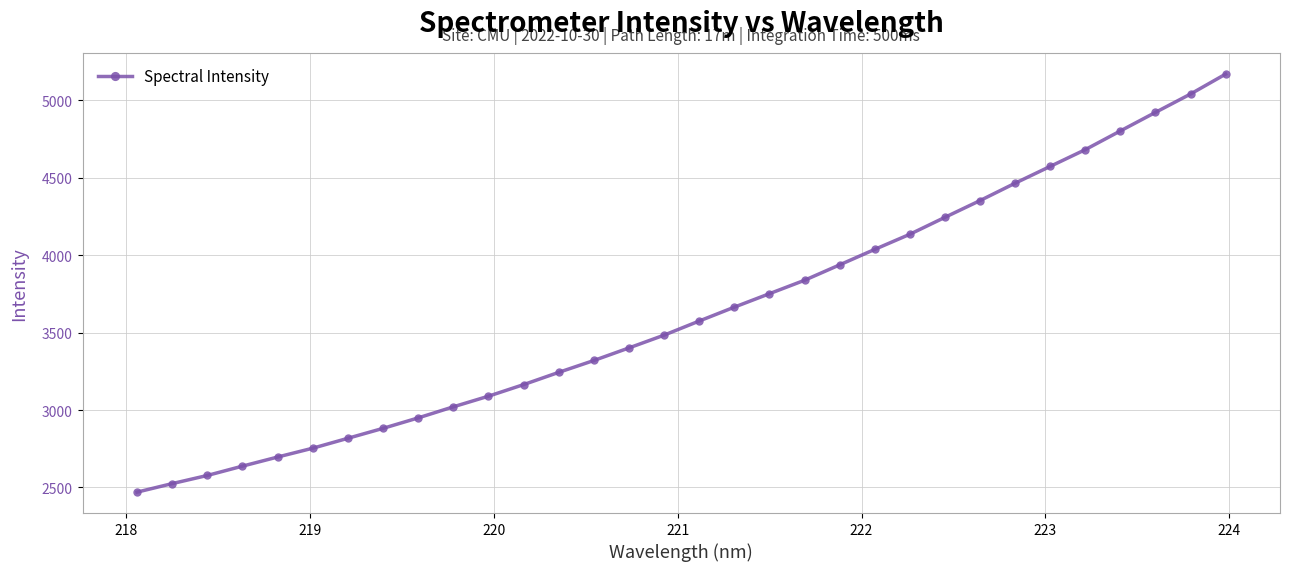

What is the maximum value shown in the chart?

5168.4